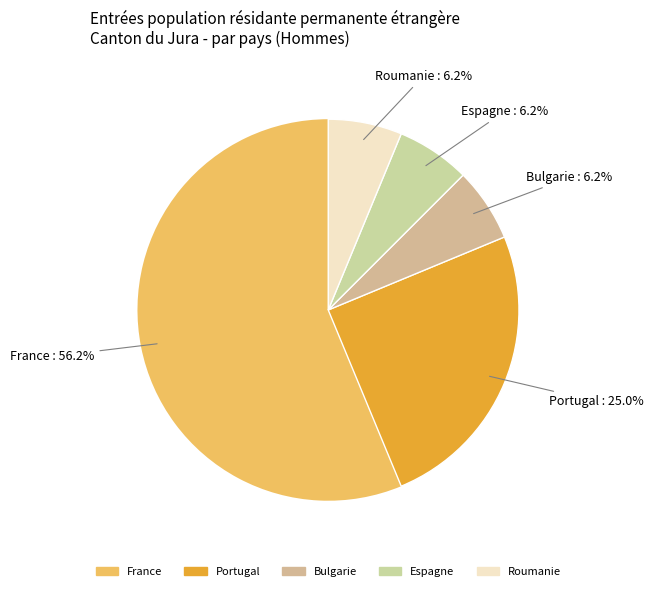

To the nearest percent, what percentage of the pie is Roumanie?

6%